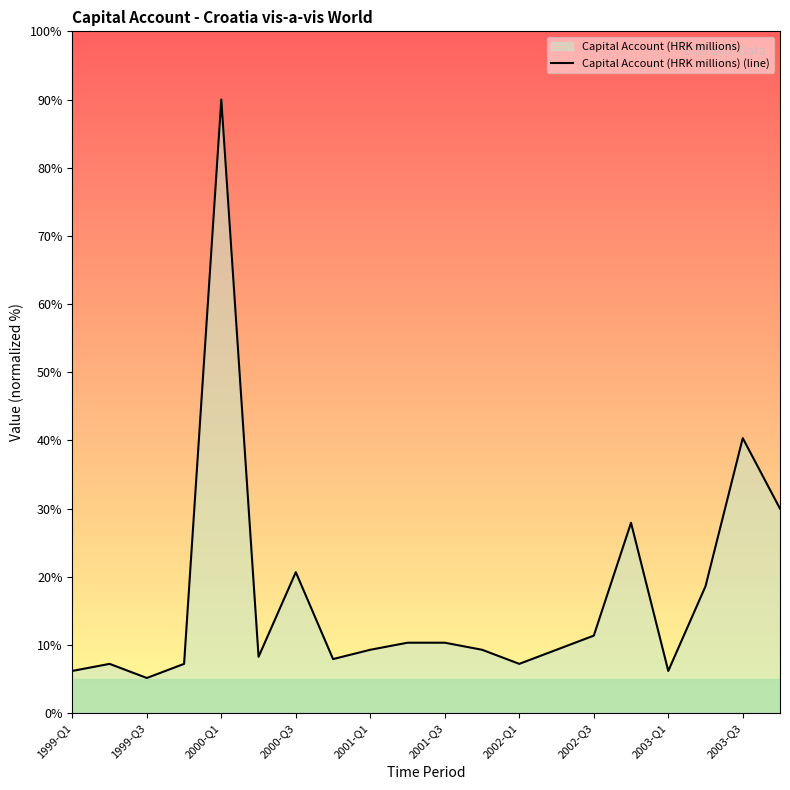

At which category does the chart reach its minimum across all series?

1999-Q3